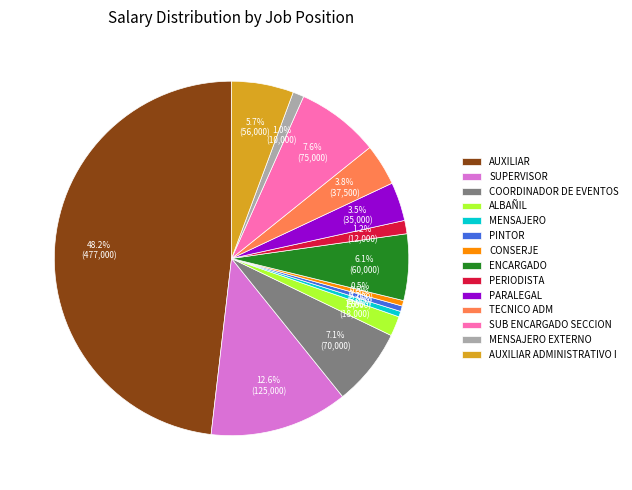

Approximately how many times larger is the value at ALBAÑIL compared to AUXILIAR ADMINISTRATIVO I?

0.3